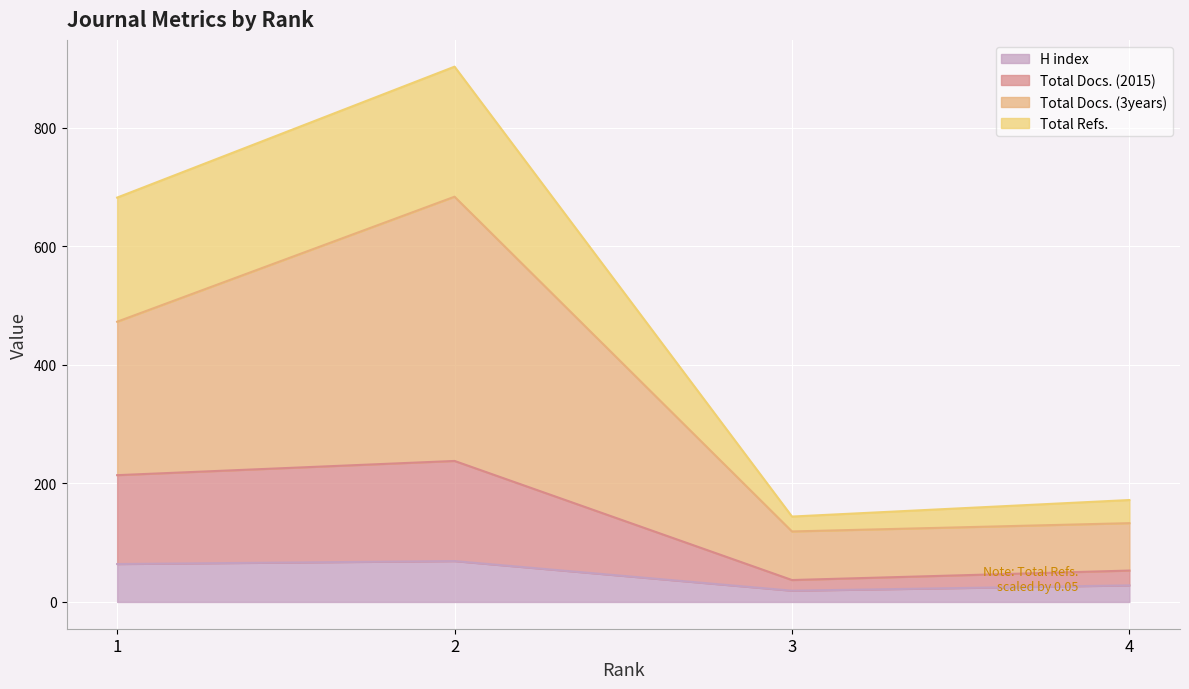

Does the chart display data point markers on the line(s)?

No